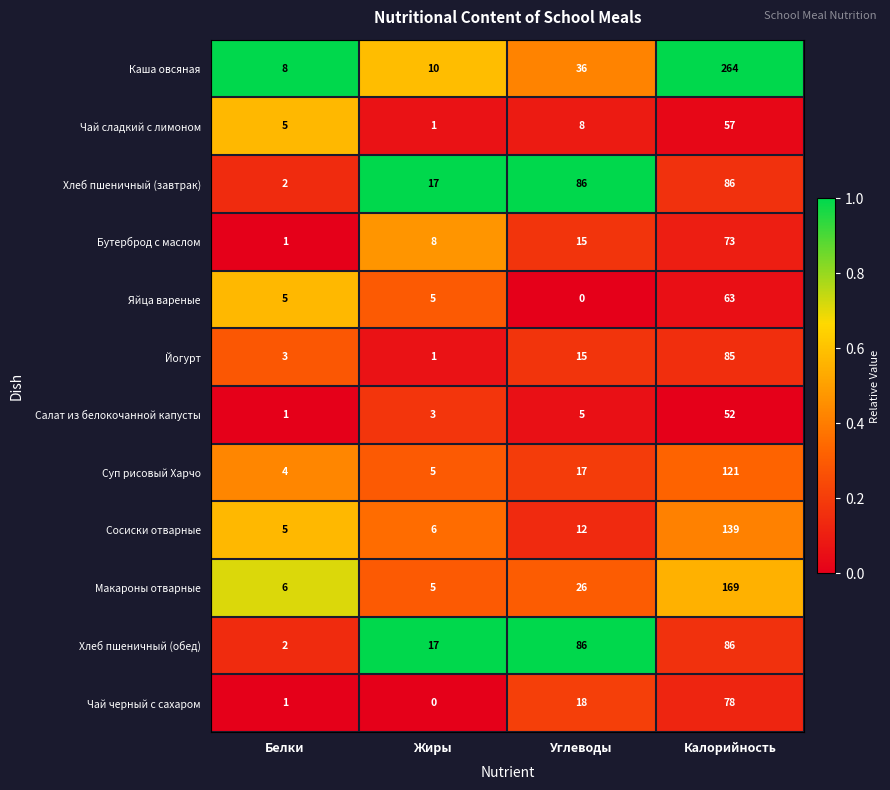

What is the sum of all Йогурт values?

104